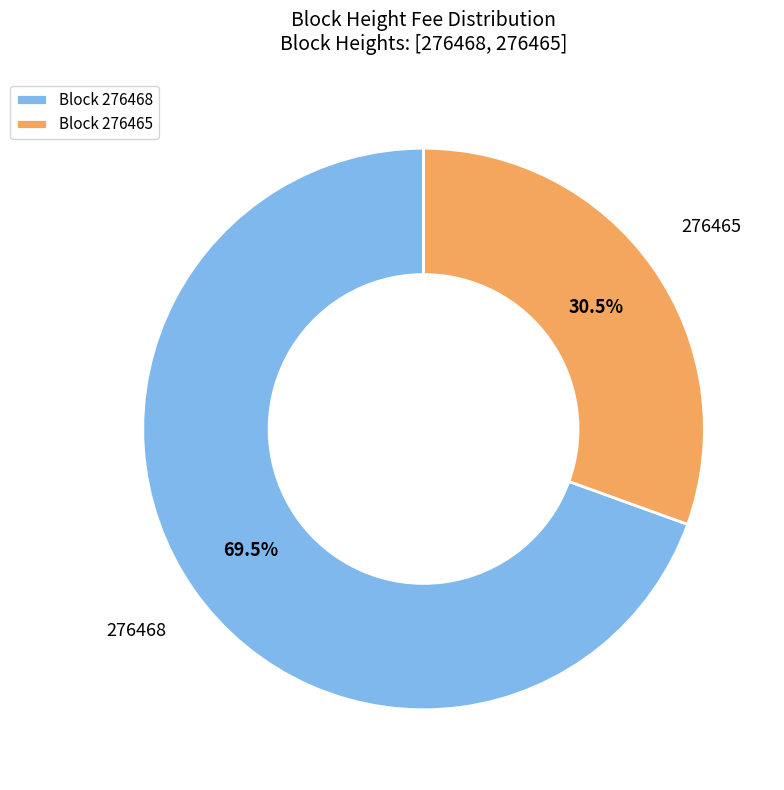

To the nearest percent, what is the difference between the 276465 and 276468 slice percentages?

39%